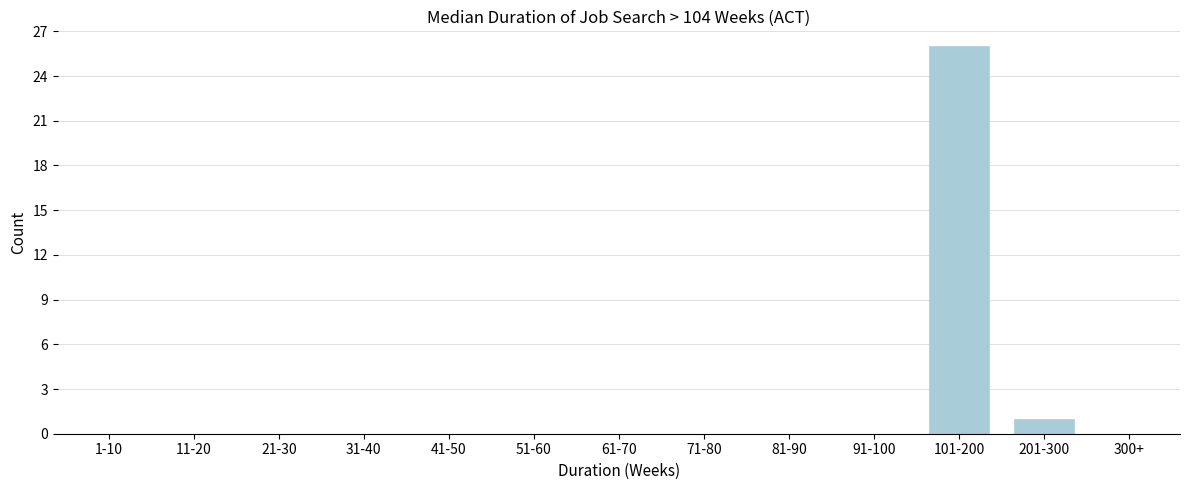

Reading right to left, list all the values displayed in this chart.

300+=0	201-300=1	101-200=26	91-100=0	81-90=0	71-80=0	61-70=0	51-60=0	41-50=0	31-40=0	21-30=0	11-20=0	1-10=0